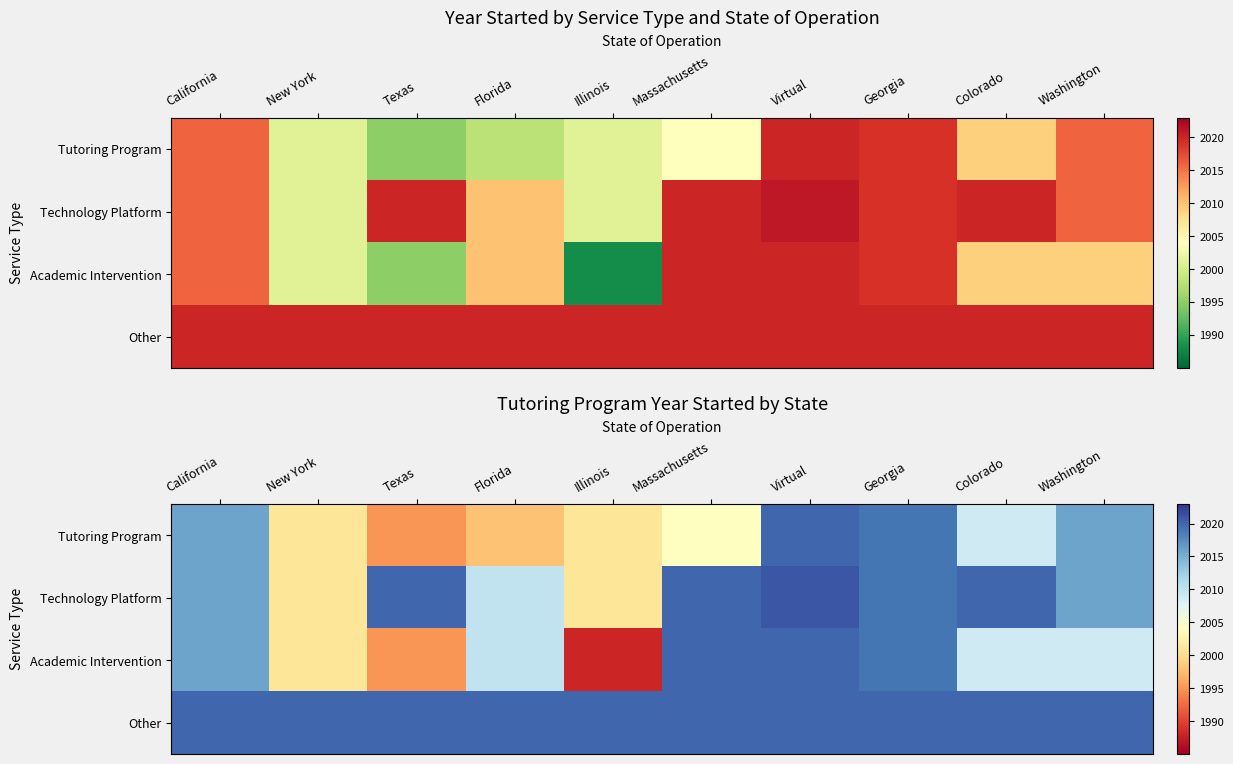

Which series has the largest range (max minus min)?

Academic Intervention